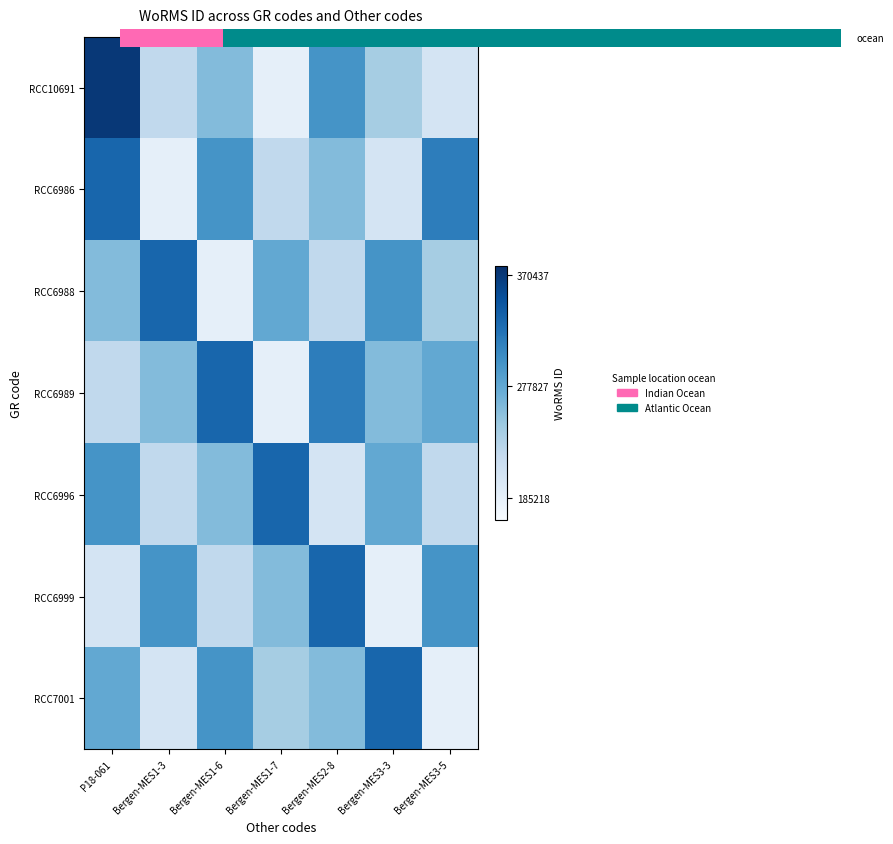

At which label does RCC6988 first exceed 259305?

P18-061